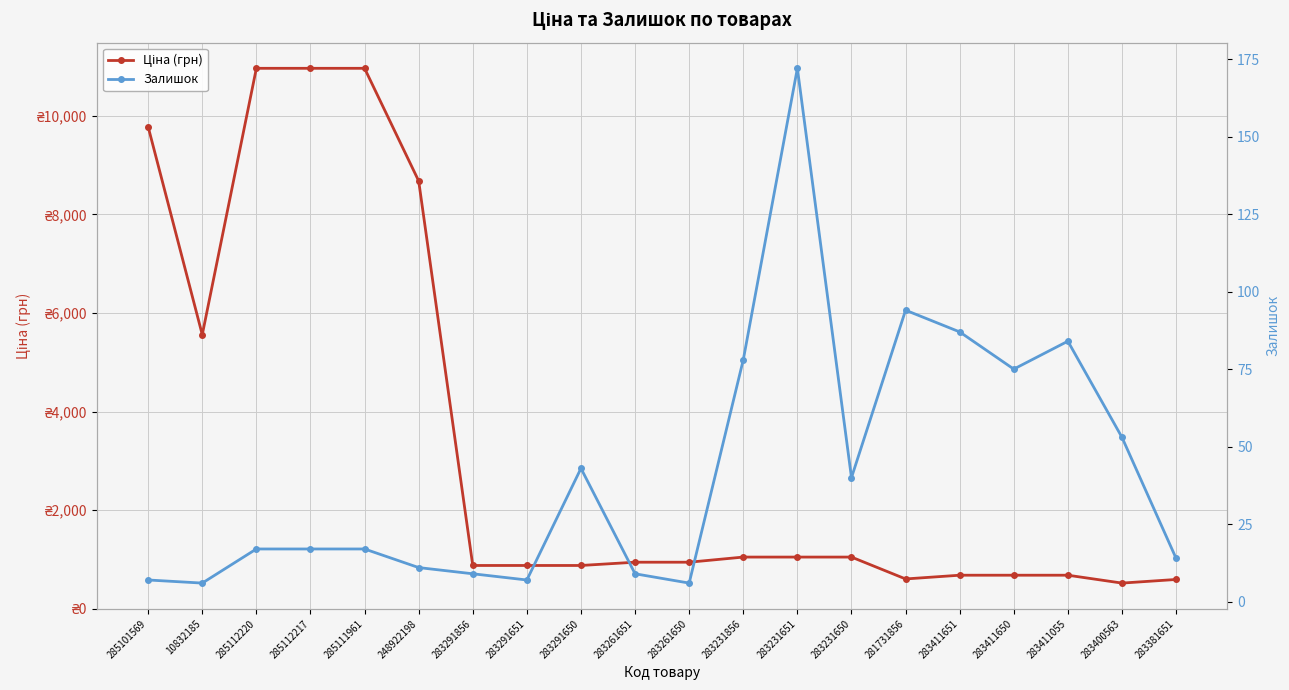

What are all the series names shown in the legend?

Ціна (грн), Залишок